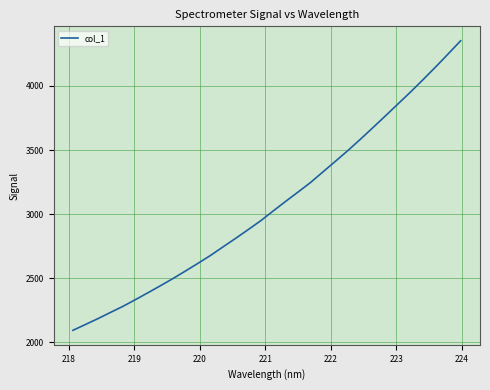

What is the maximum value shown in the chart?

4352.4